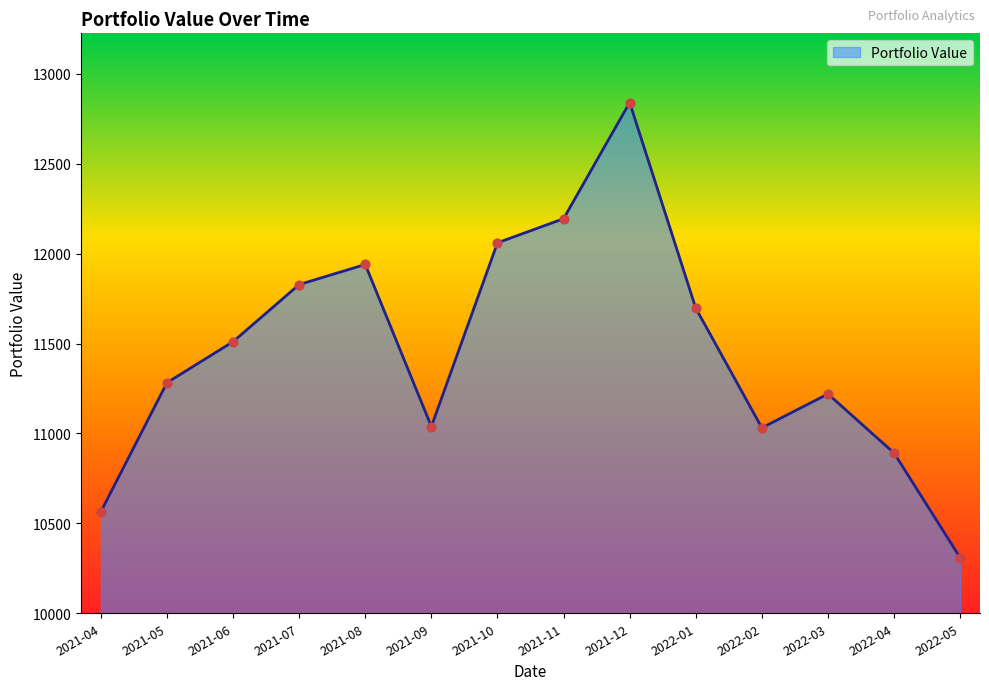

Approximately how many times larger is the value at 2021-09 compared to 2021-10?

0.9